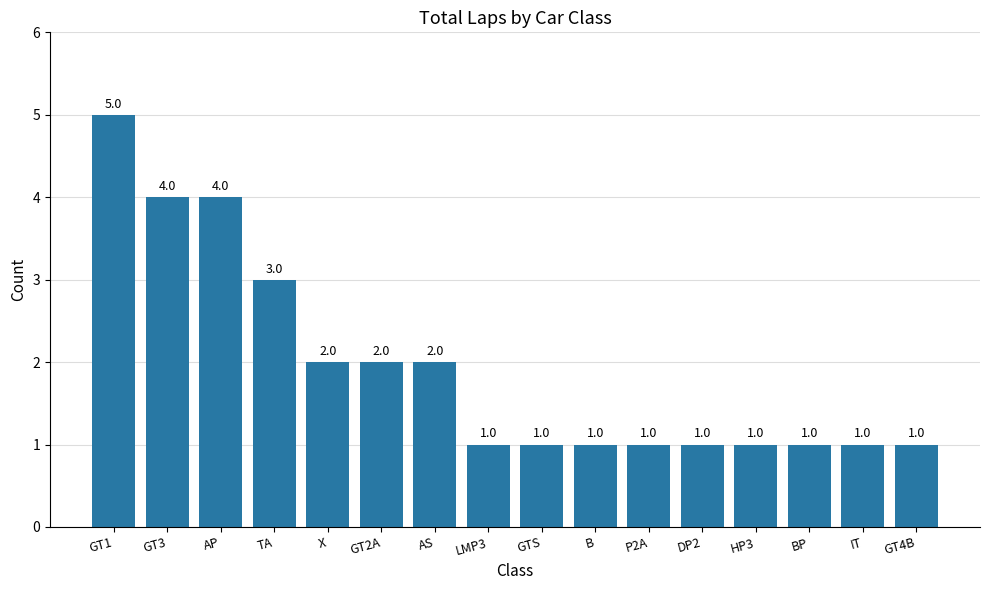

Approximately how many times larger is the value at X compared to BP?

2.0